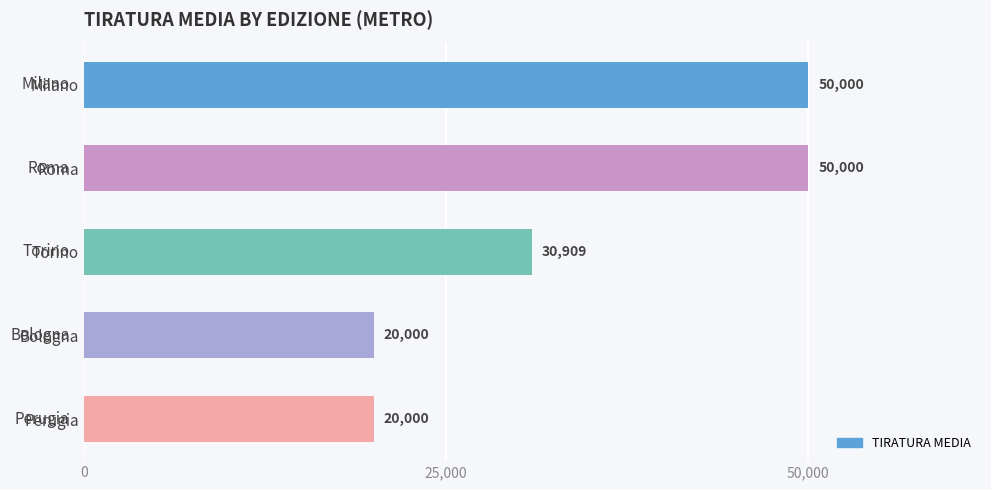

How many bars are there in total?

5